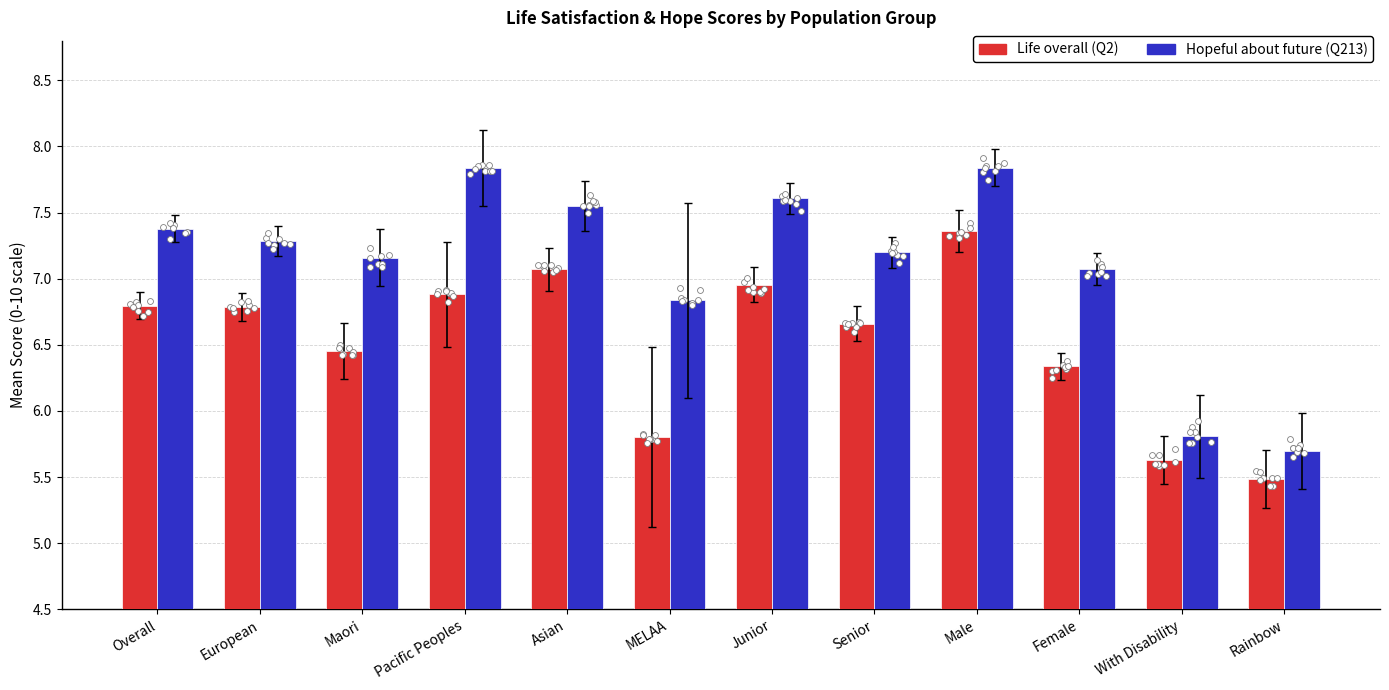

What are all the series names shown in the legend?

Life overall (Q2), Hopeful about future (Q213)